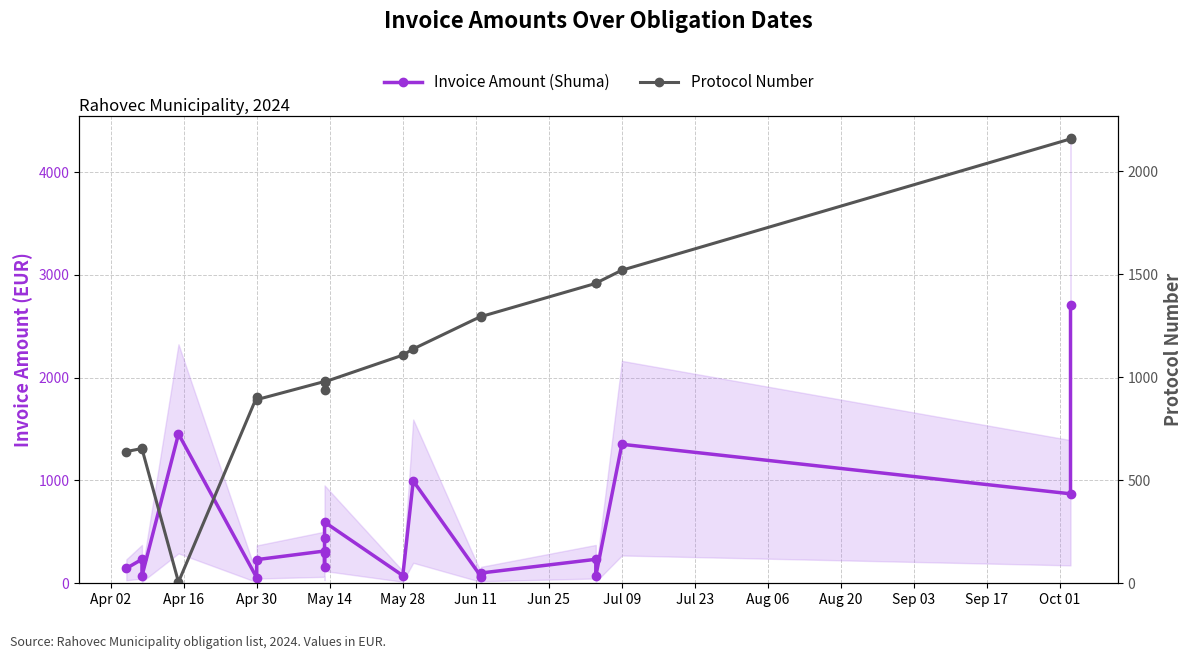

True or false: Protocol Number has more than 2 points higher than both neighbors.

True